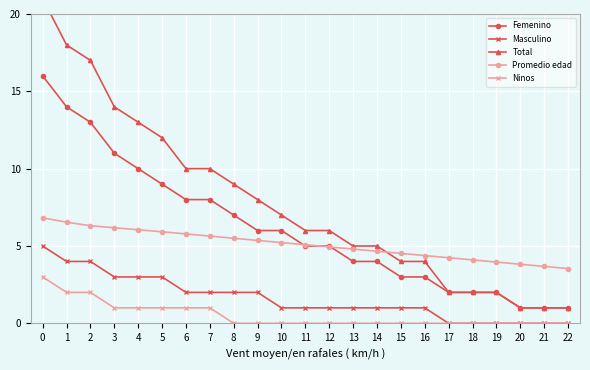

Which series has the largest total across all categories?

Total